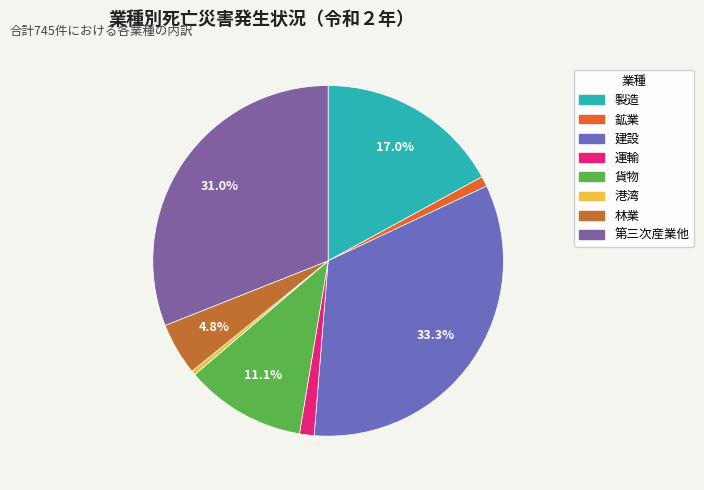

What is the change in value from 建設 to 港湾?

-245